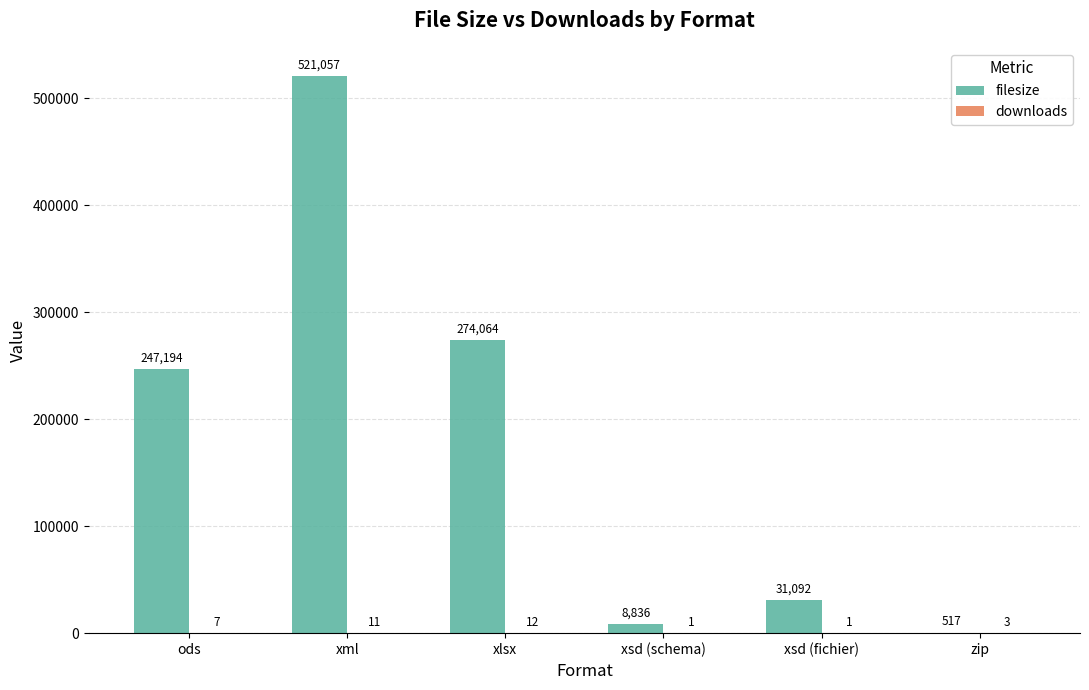

True or false: filesize has a value of 31092 at xsd (fichier).

True